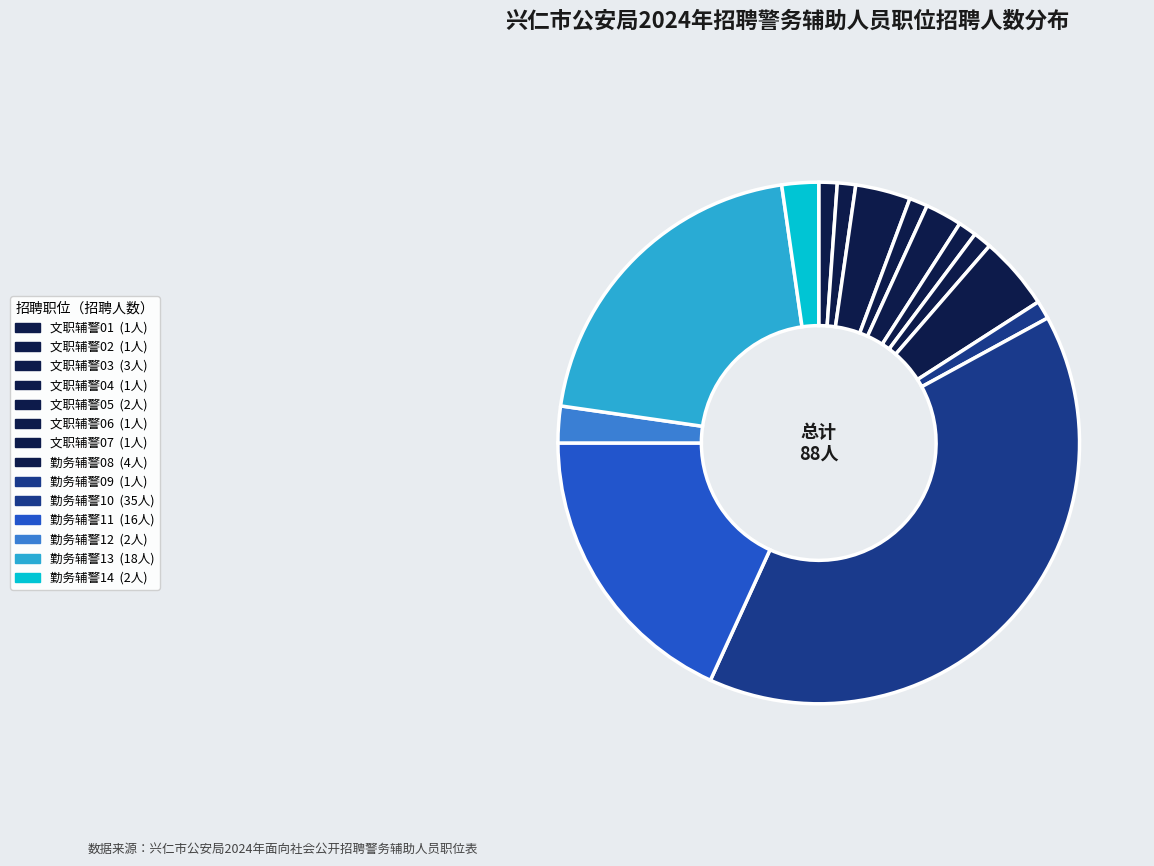

Which slice is the largest?

勤务辅警10